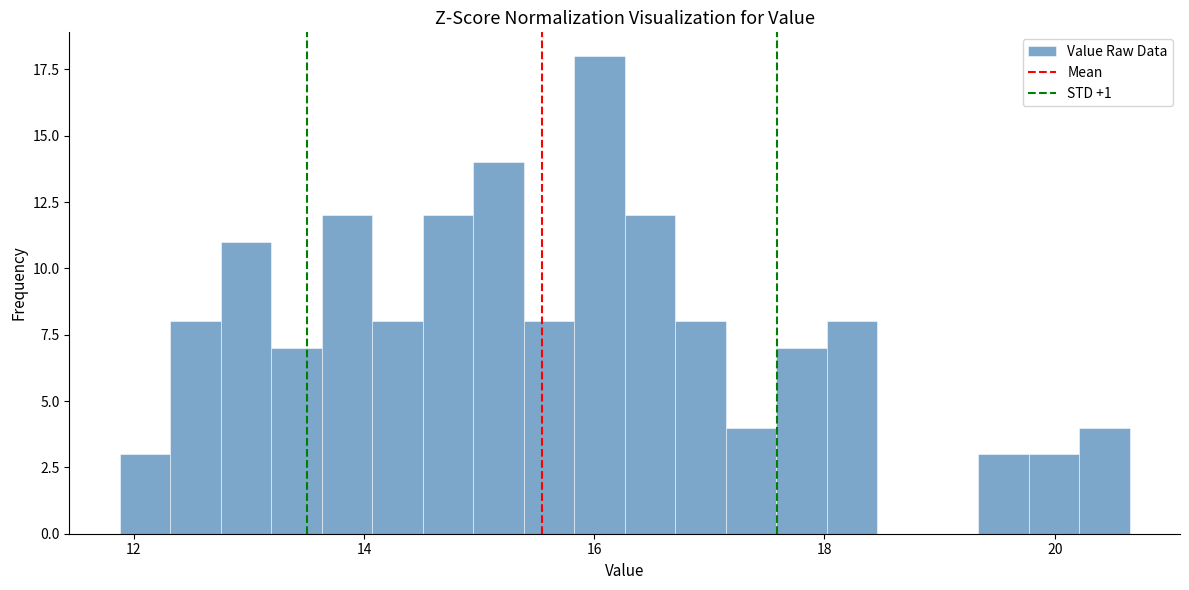

Around what value on the x-axis is the tallest bar? Give the approximate position of its centre, as read against the axis.

16.0